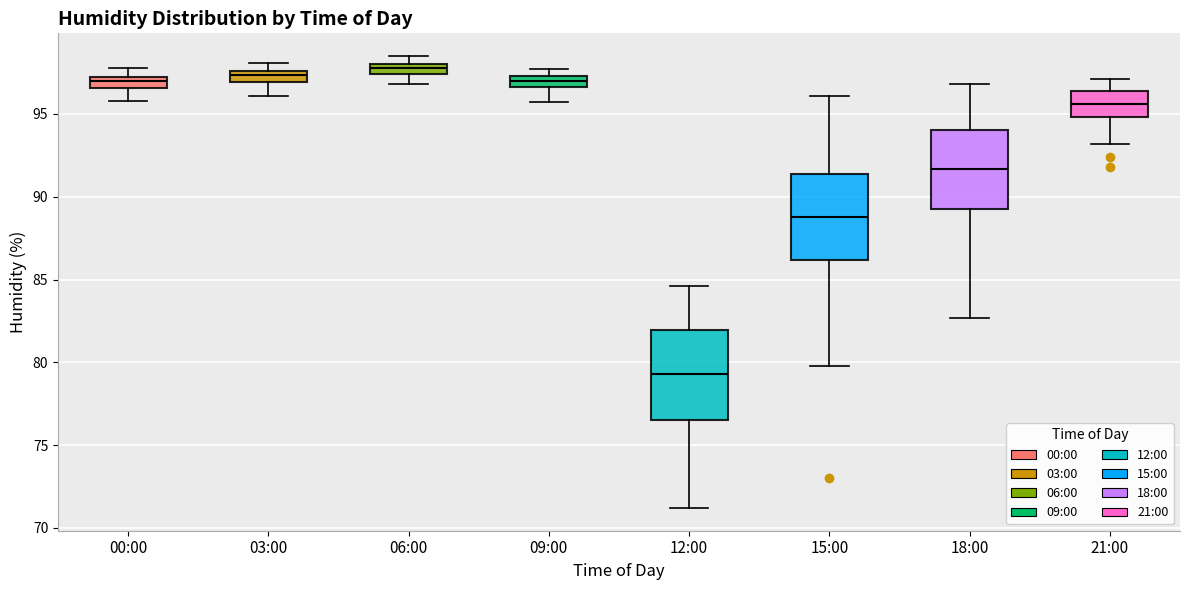

Where is the upper edge of the box for 03:00 on the y-axis? The values are not printed on the chart, so give them approximately, as read against the axis.

97.5